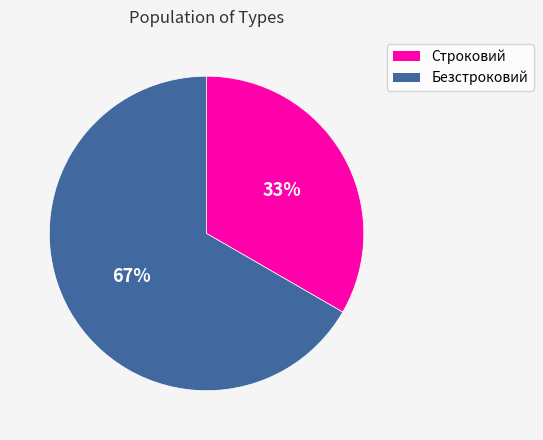

To the nearest percent, what is the average slice percentage?

50%